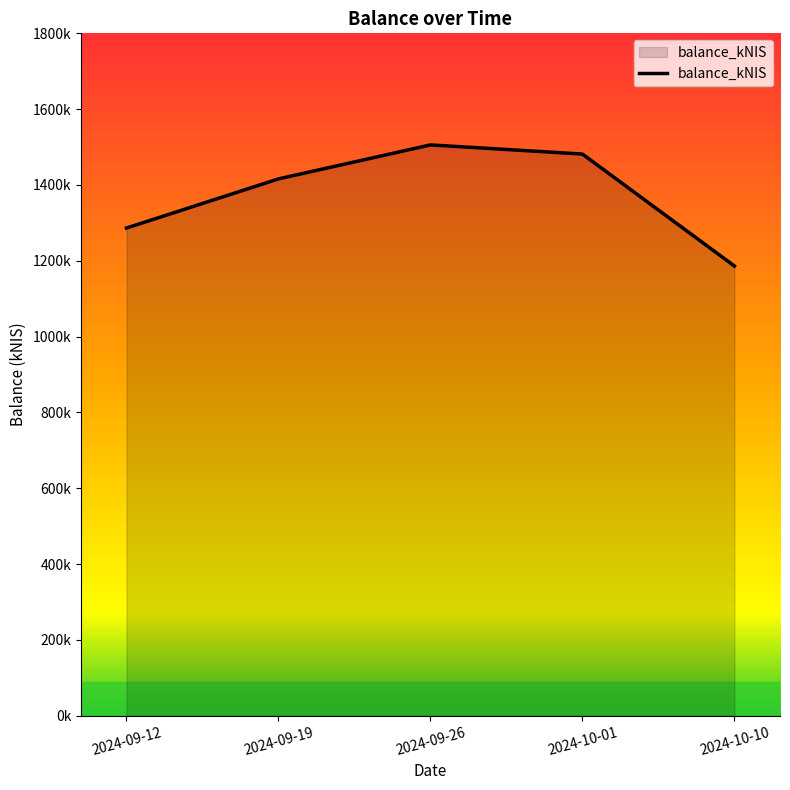

What is the approximate value at 2024-09-19?

1416052.5